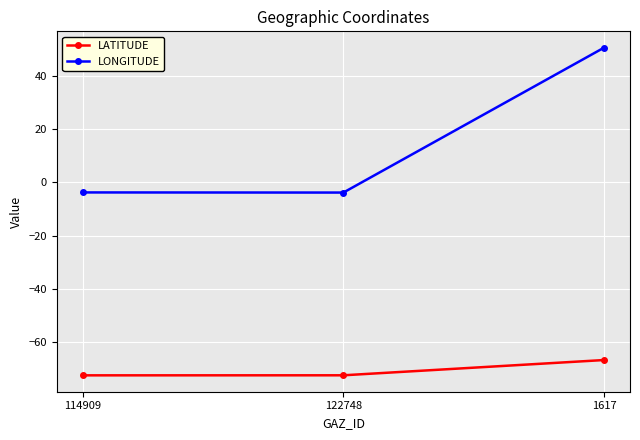

The value of LATITUDE at 1617 is -22.3. True or false?

False